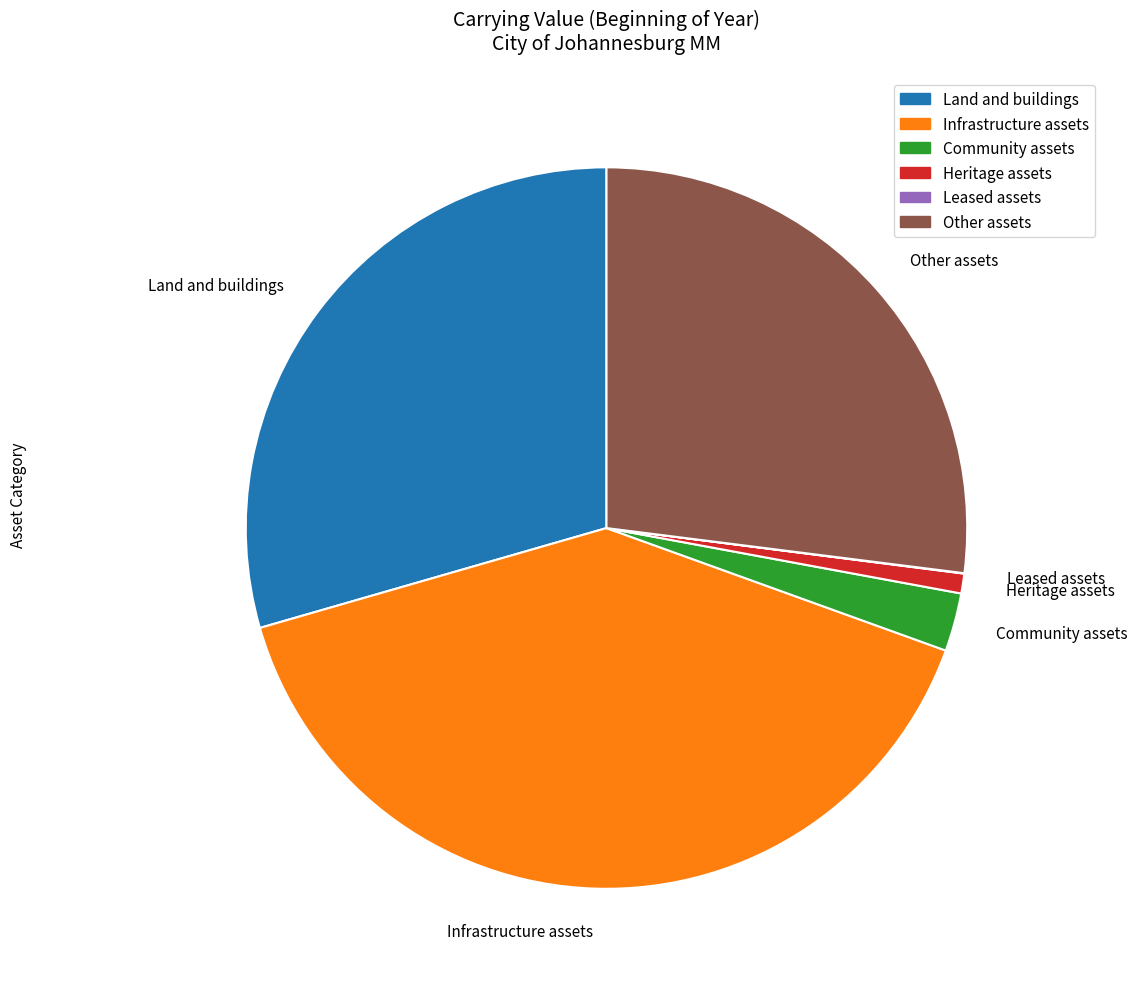

Does Infrastructure assets account for over 50% of the chart?

No